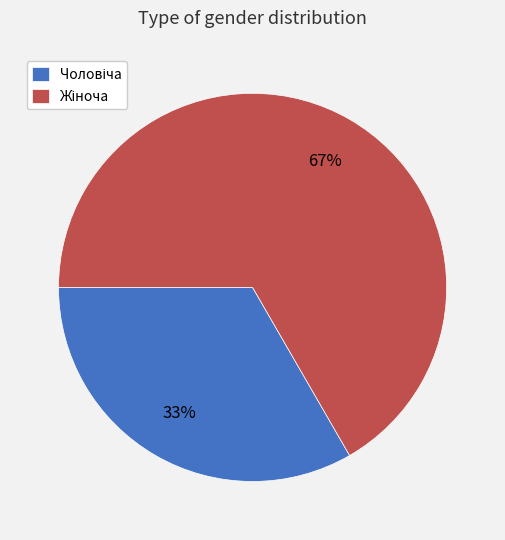

To the nearest percent, what is the average slice percentage?

50%